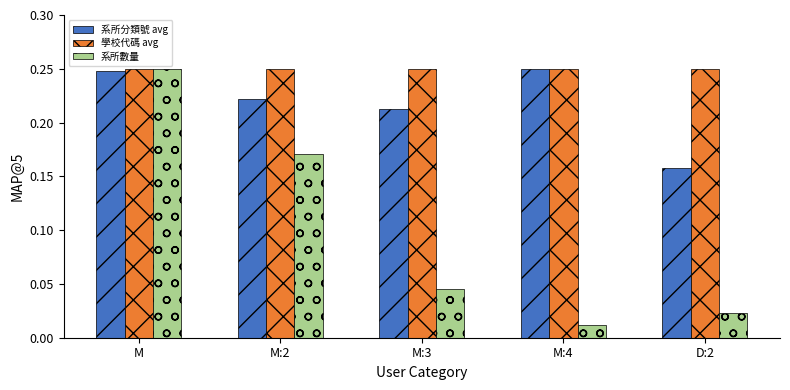

Between M:2 and M:3, which series saw the biggest shift?

系所數量